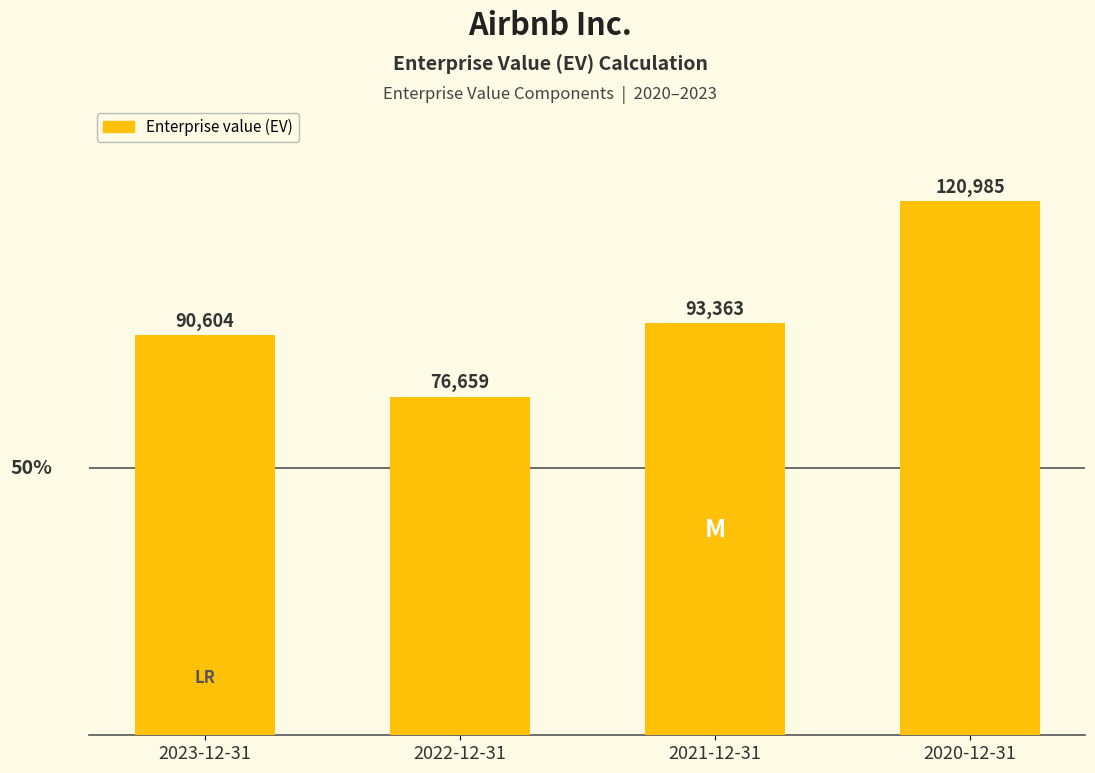

List the labels in order of value, largest first.

2020-12-31, 2021-12-31, 2023-12-31, 2022-12-31